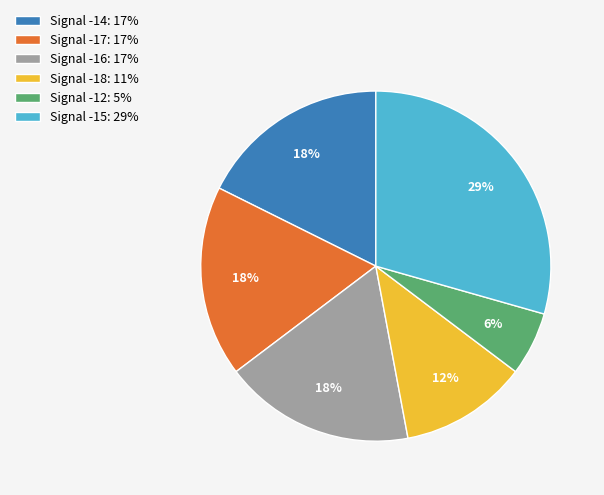

Is the sum of Signal -17: 17% and Signal -14: 17% greater than half?

No